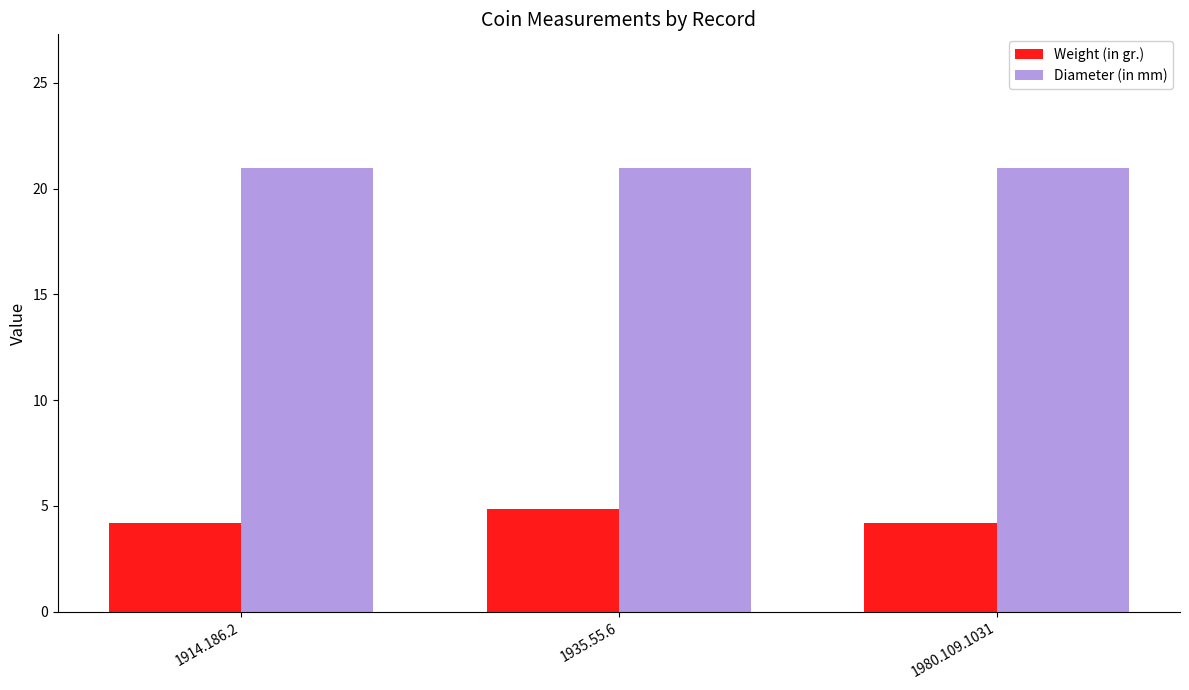

True or false: Diameter (in mm) has a value of 21.0 at 1935.55.6.

True